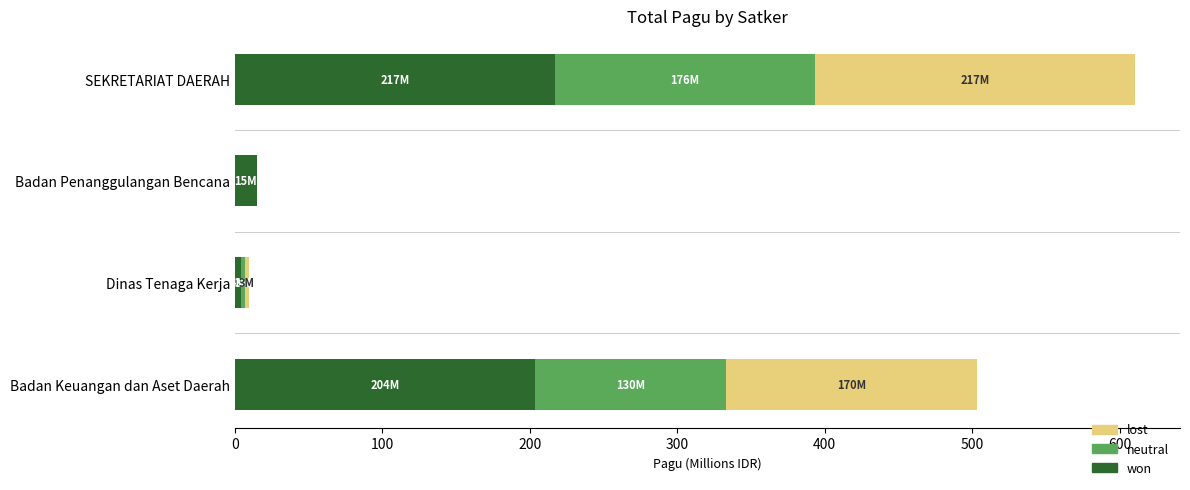

At which category is the sum across all series the highest?

SEKRETARIAT DAERAH